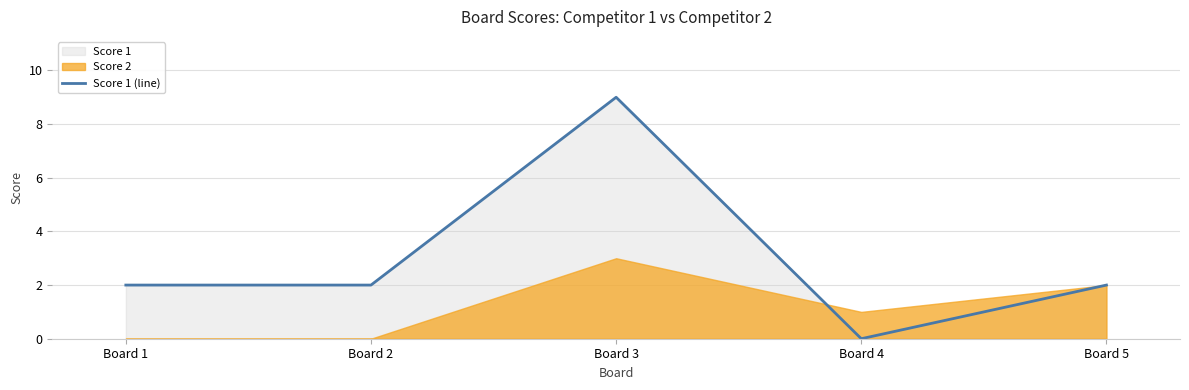

What is the value of the 1st point from the left?

2